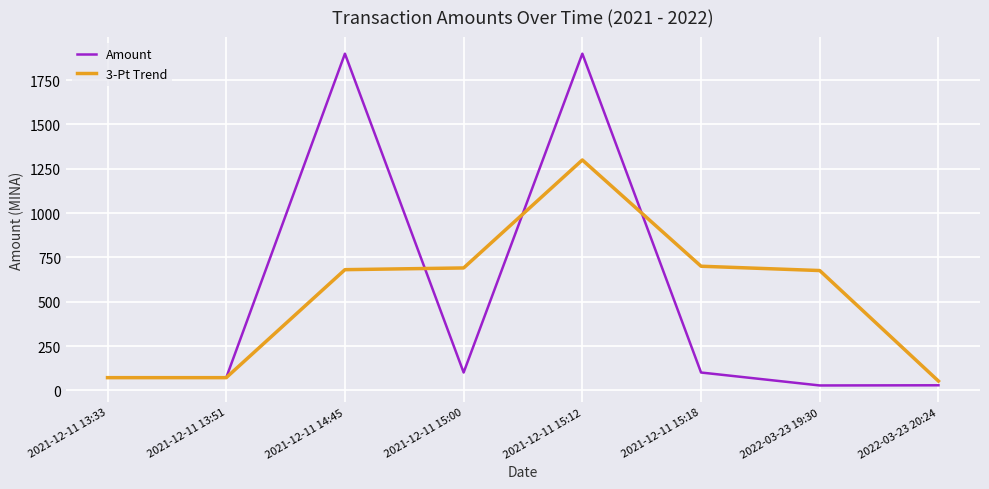

At which category is the sum across all series the highest?

2021-12-11 15:12